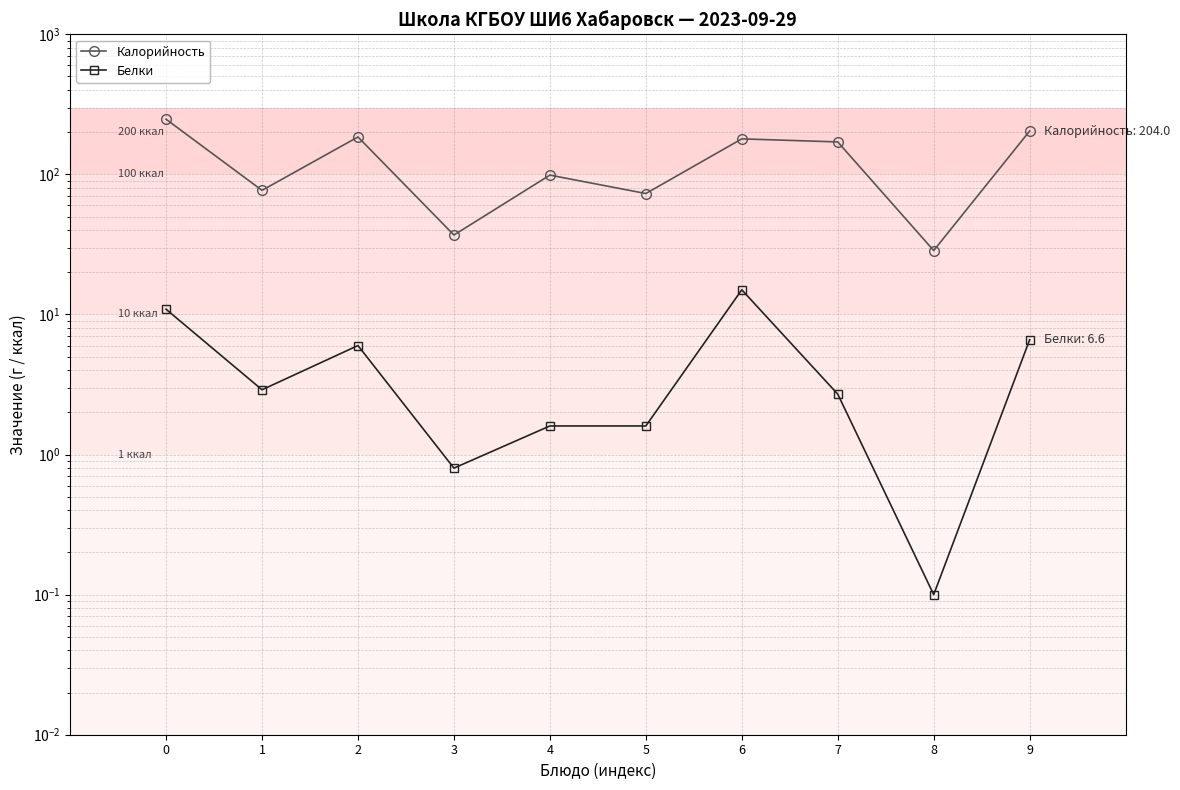

What are all the series names shown in the legend?

Калорийность, Белки